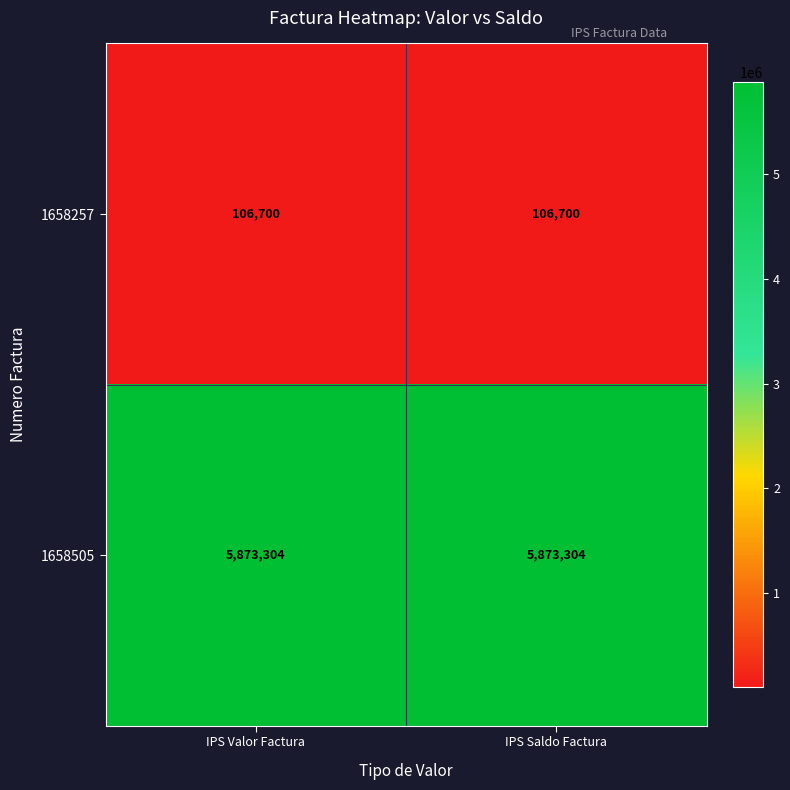

What is the sum of the 1658257 values at IPS Valor Factura and IPS Saldo Factura?

213400